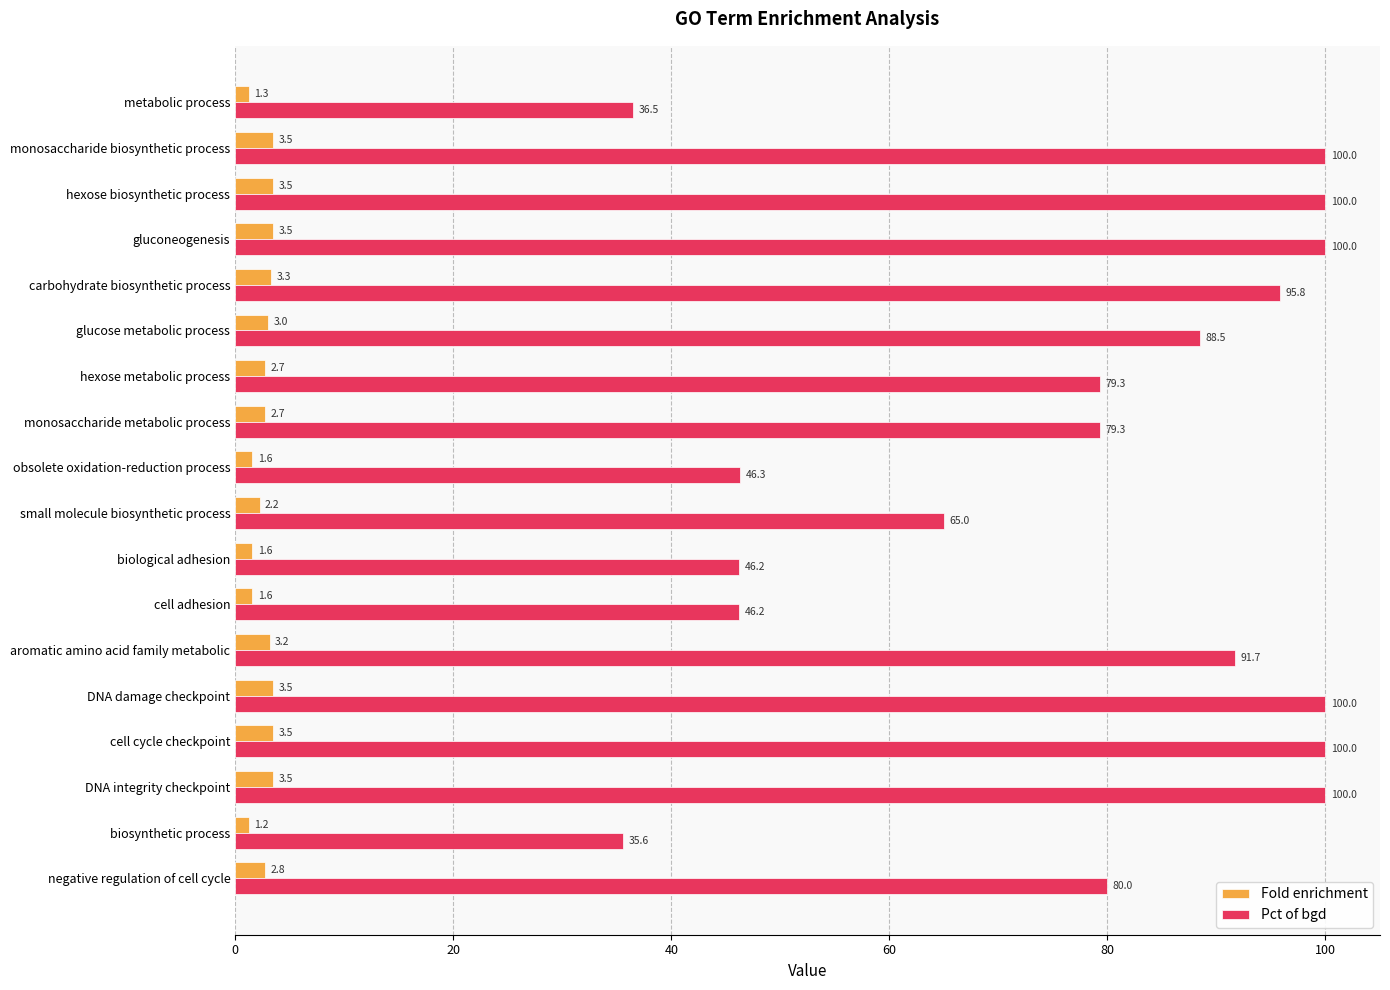

What is the sum of all Pct of bgd values?

1390.4